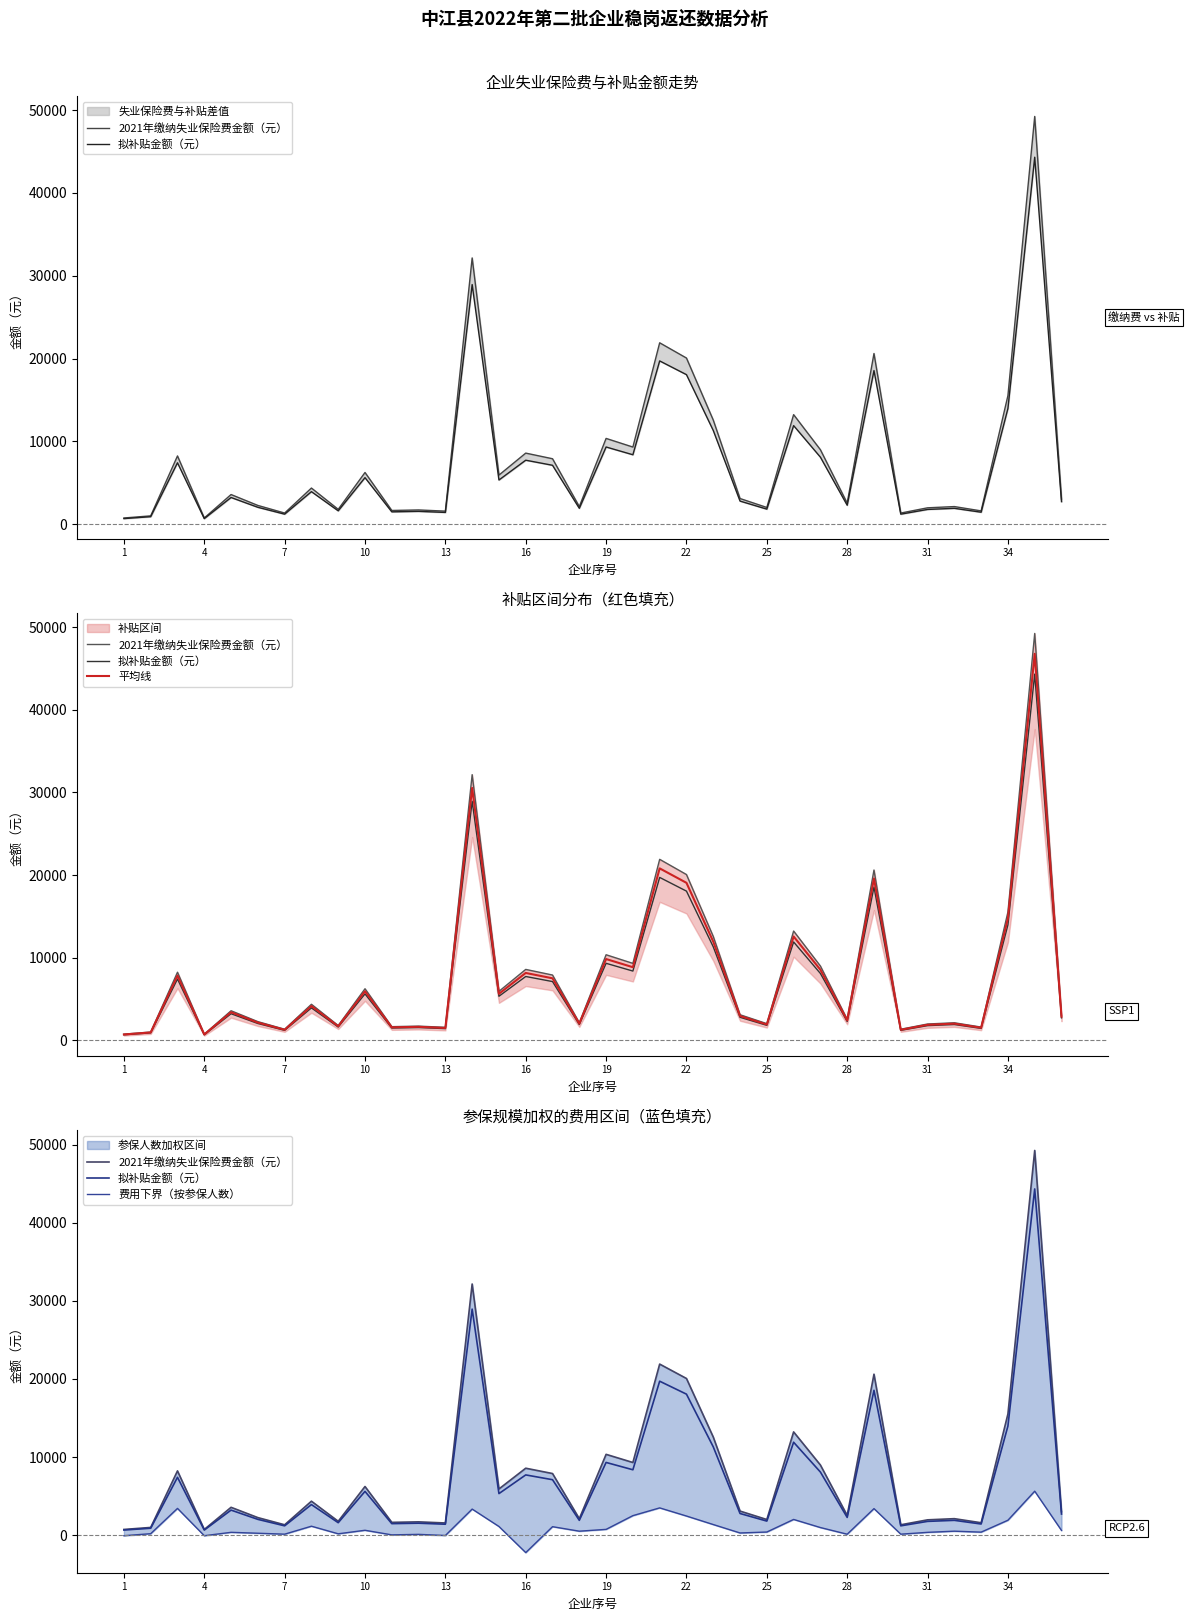

Which series changed the most between 12 and 22?

2021年缴纳失业保险费金额（元）